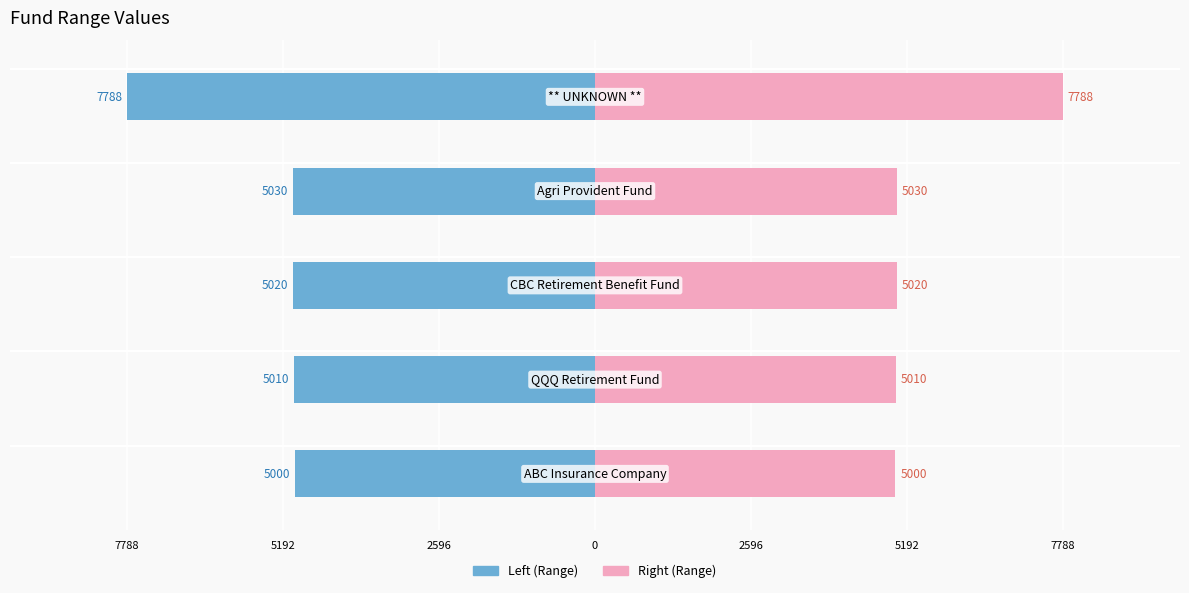

Are the bars horizontal?

Yes